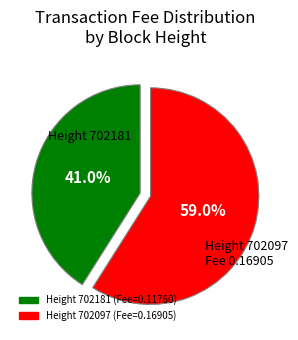

Is there a majority slice in this chart?

Yes